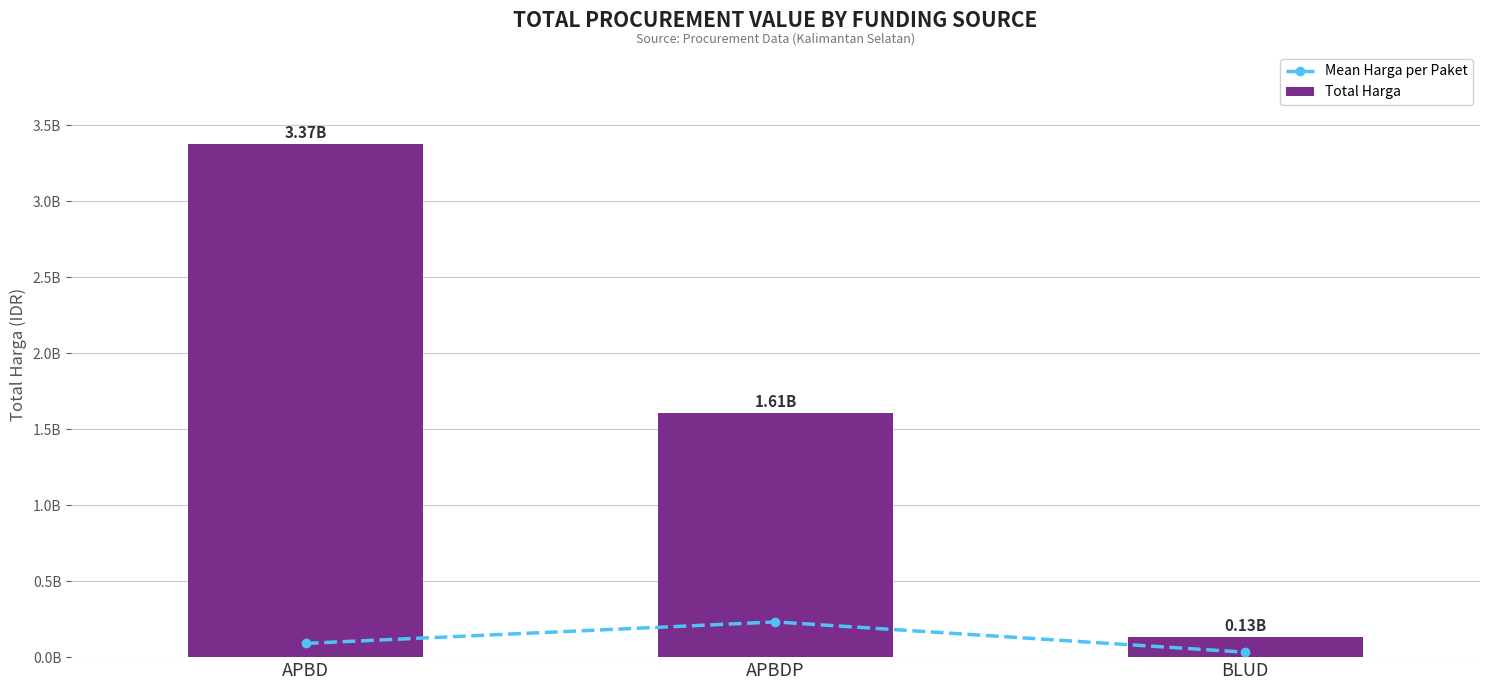

Reading left to right, list all the values displayed in this chart.

Mean Harga per Paket: APBD=90475380.2	APBDP=231716878.6	BLUD=32447750.0
Total Harga: APBD=3374568220.0	APBDP=1606493150.0	BLUD=129791000.0